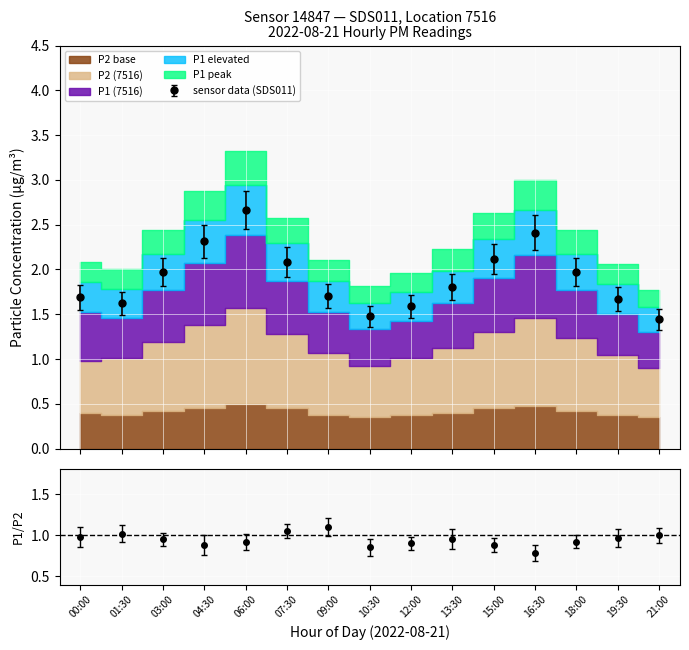

At which label is P1 closest to 1?

00:00